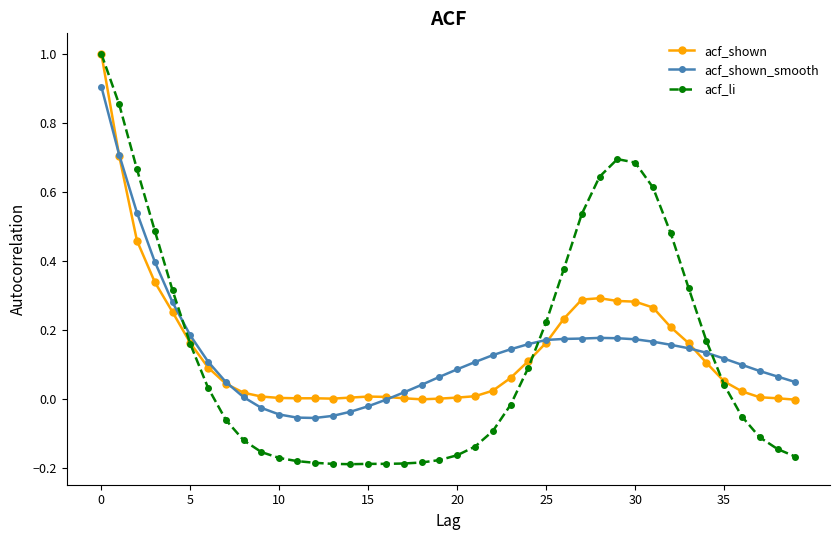

How many lines are shown in the chart?

3